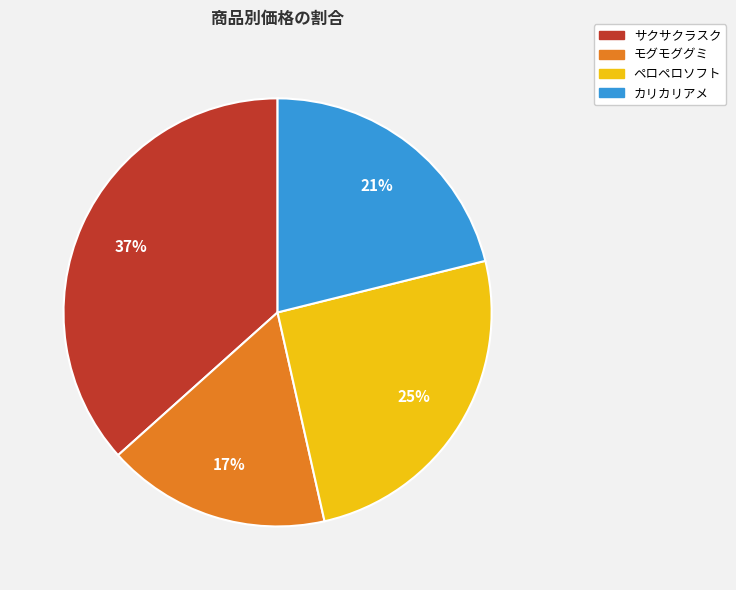

How many slices are in this pie chart?

4